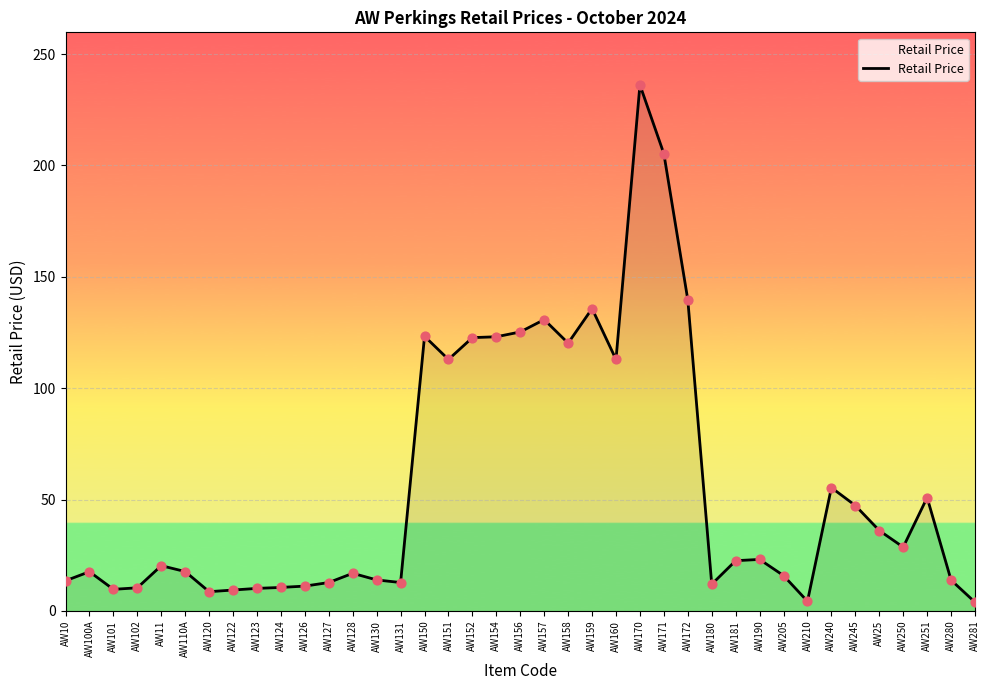

Approximately how many times larger is the value at AW128 compared to AW158?

0.1